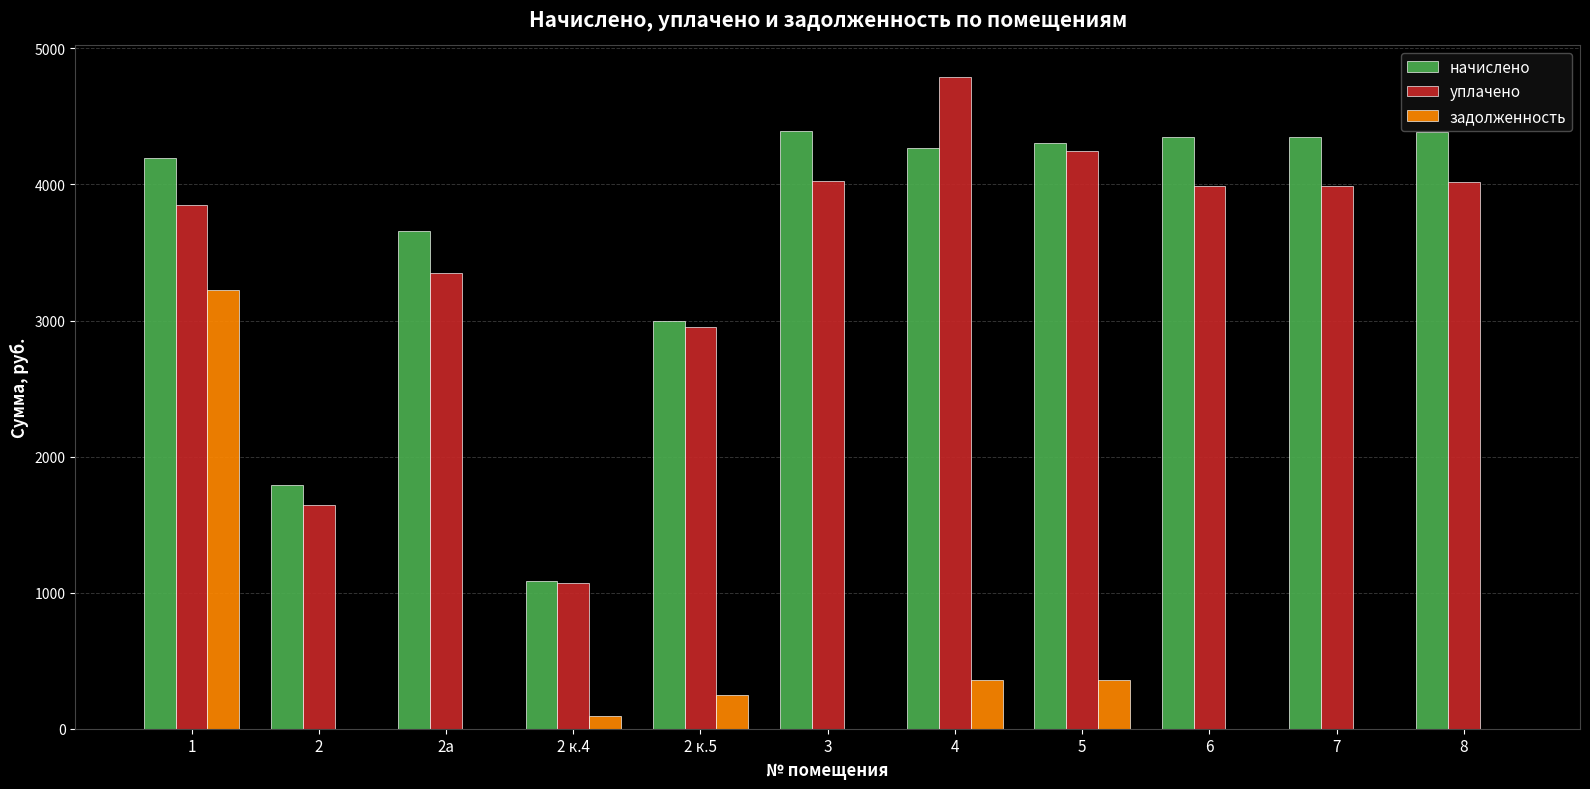

What is the difference between the начислено values at 2а and 5?

645.4